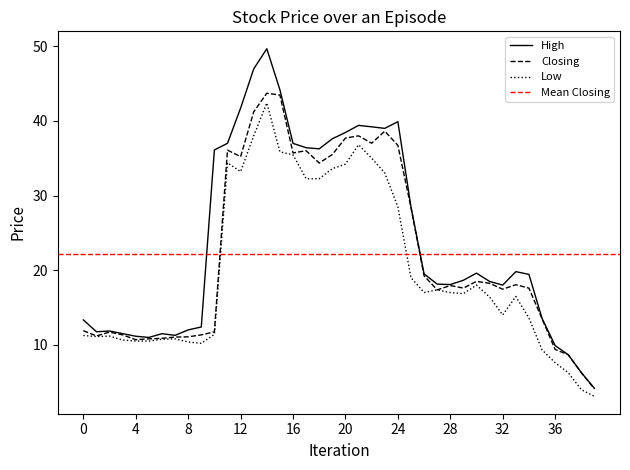

Does the chart have visible grid lines?

No